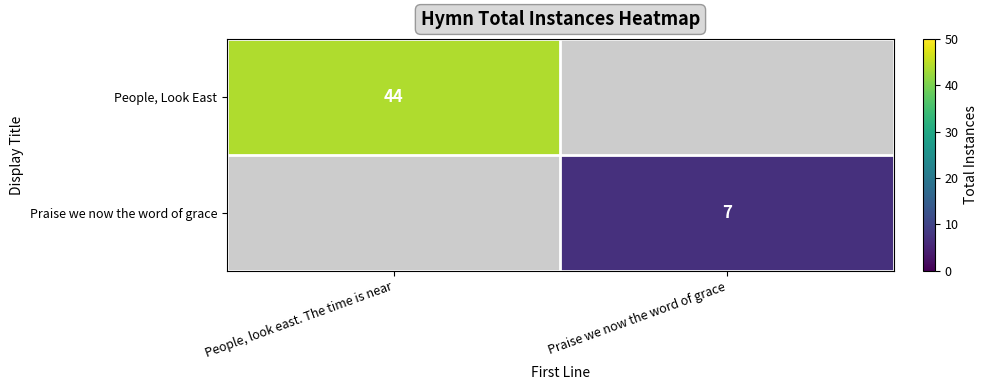

True or false: People, Look East has a value of 44 at People, look east. The time is near.

True